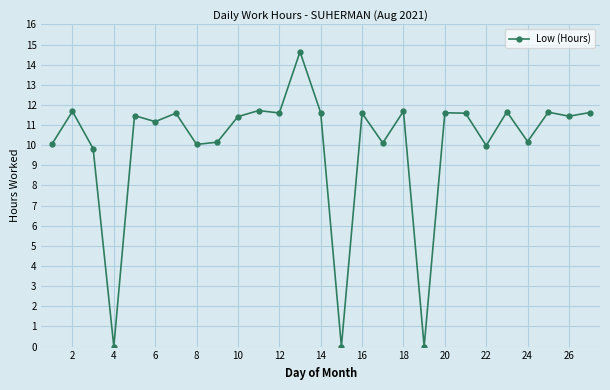

True or false: there are more than 0 points higher than both neighbors.

True